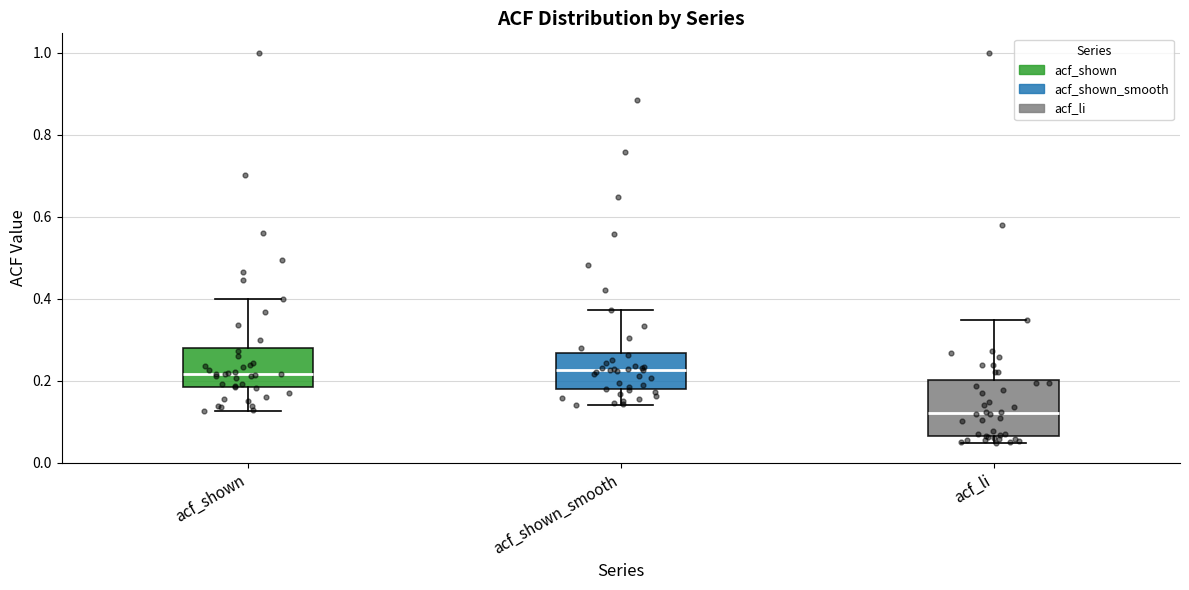

Which box is the tallest, from its lower edge to its upper edge?

acf_li